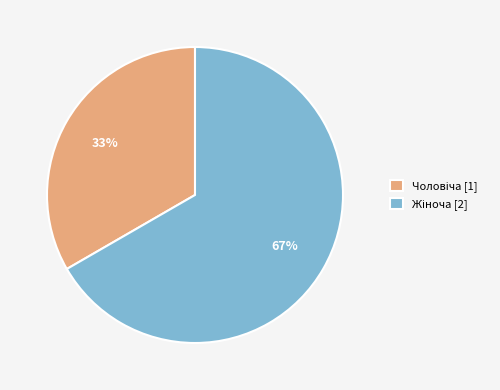

Does any single category account for the majority?

Yes